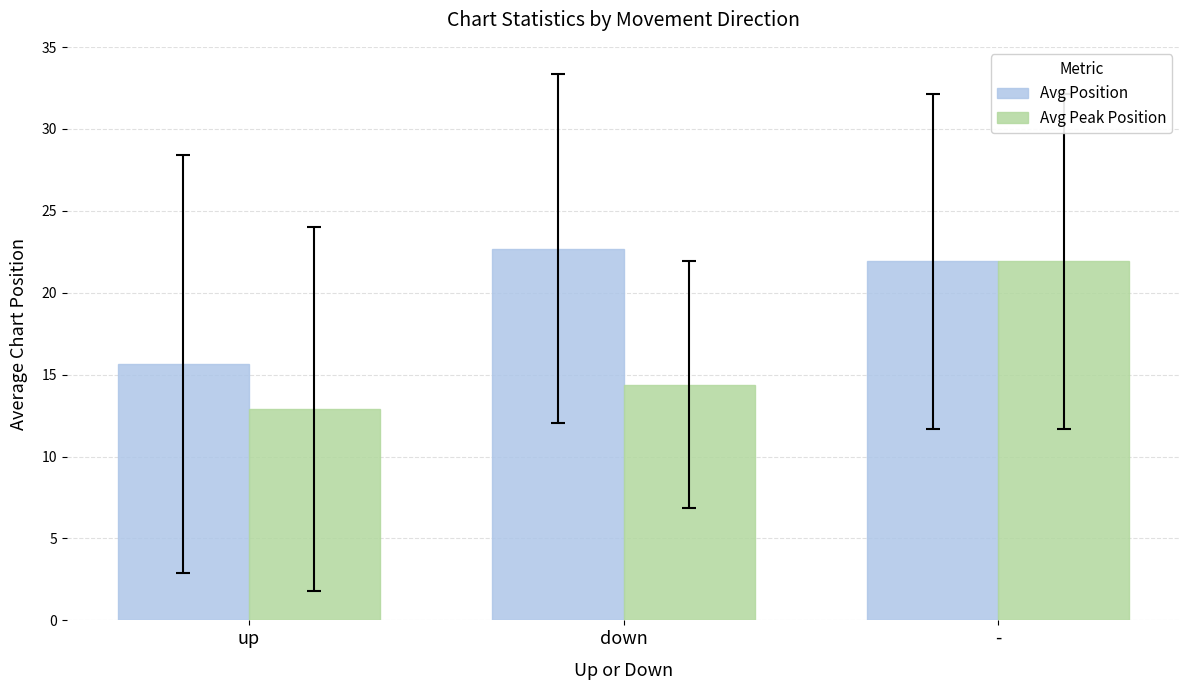

Which series has the largest total across all categories?

Avg Position